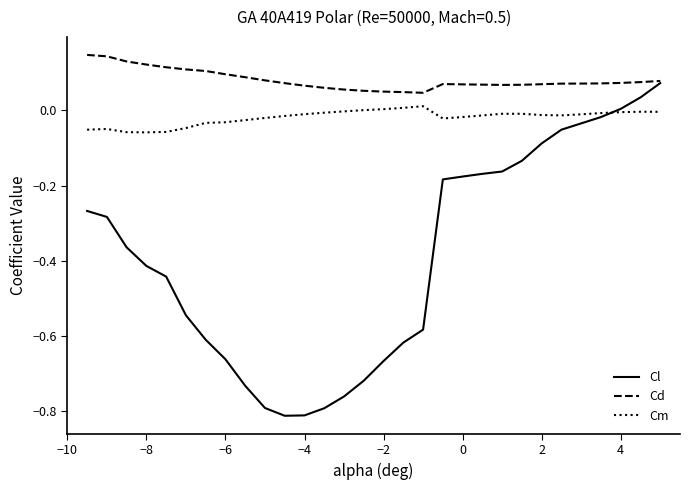

True or false: Cd and Cm intersect in this chart.

False